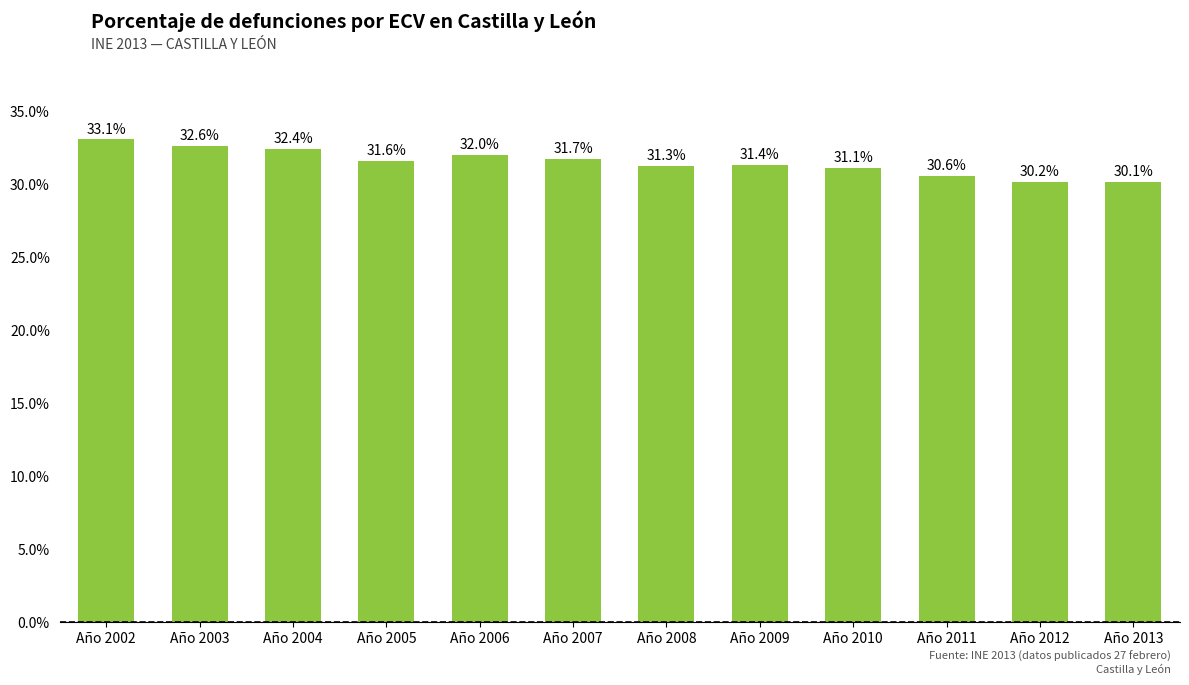

What is the value of the 11th bar from the left?

0.3